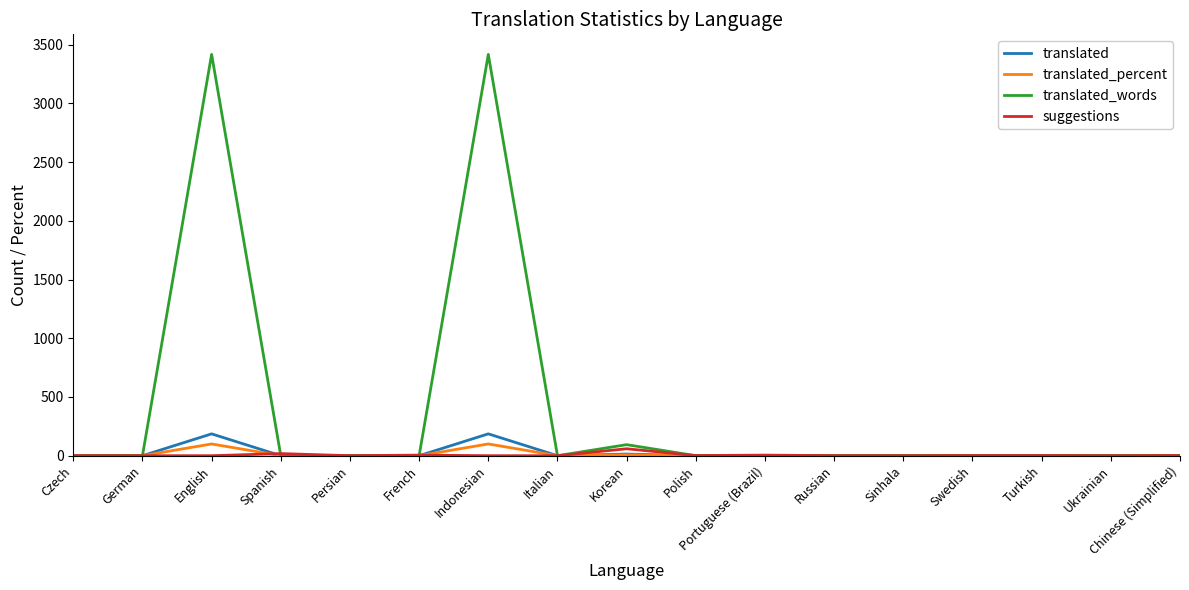

What is the total value across all series at Indonesian?

3703.0